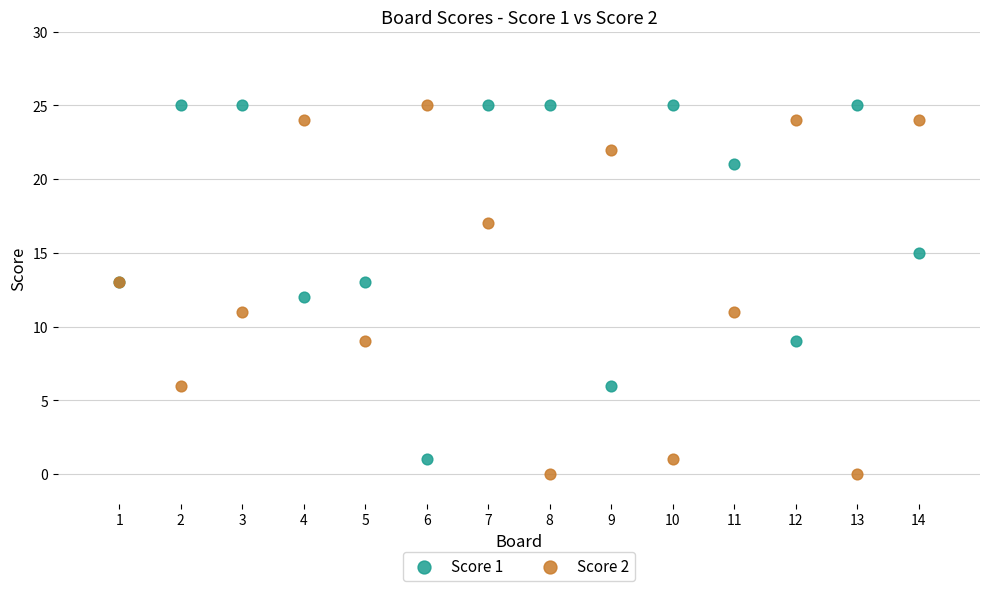

What is the X range (max minus min) for the scatter plot?

13